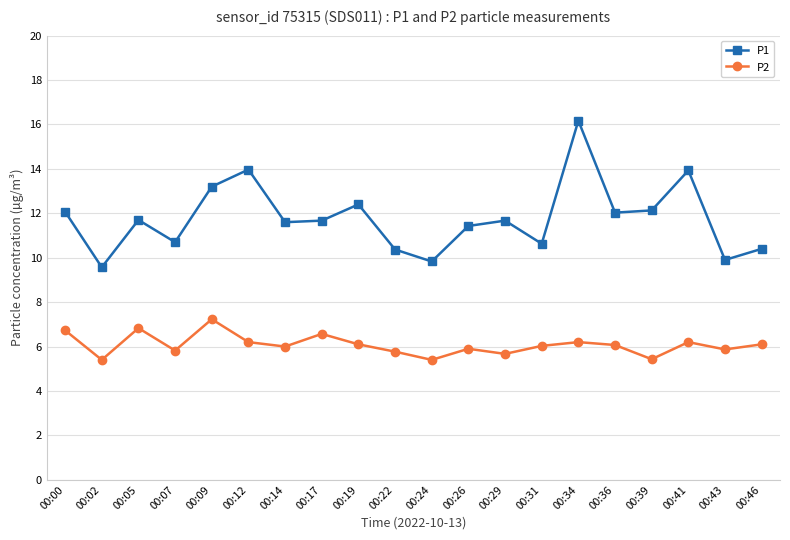

Which category has the highest value in the P1 series?

00:34